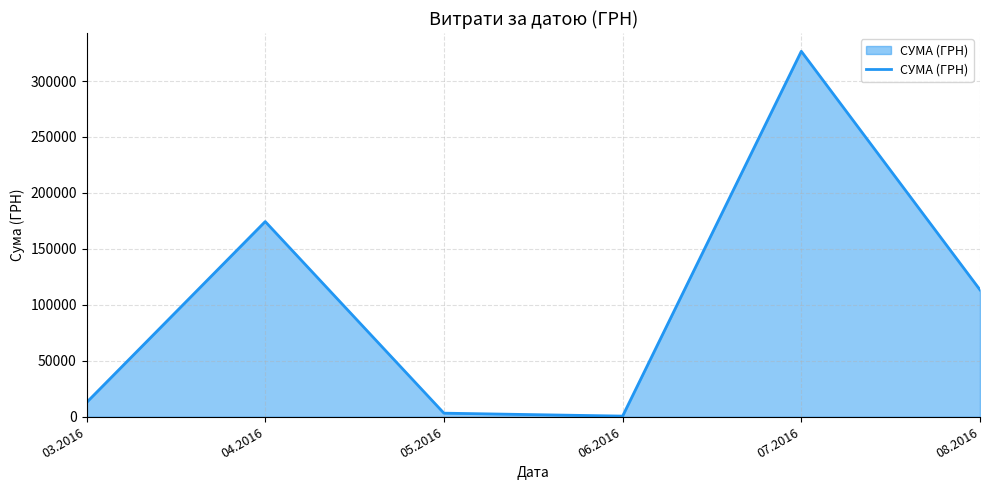

True or false: the data shows 94284.4 at 04.2016.

False